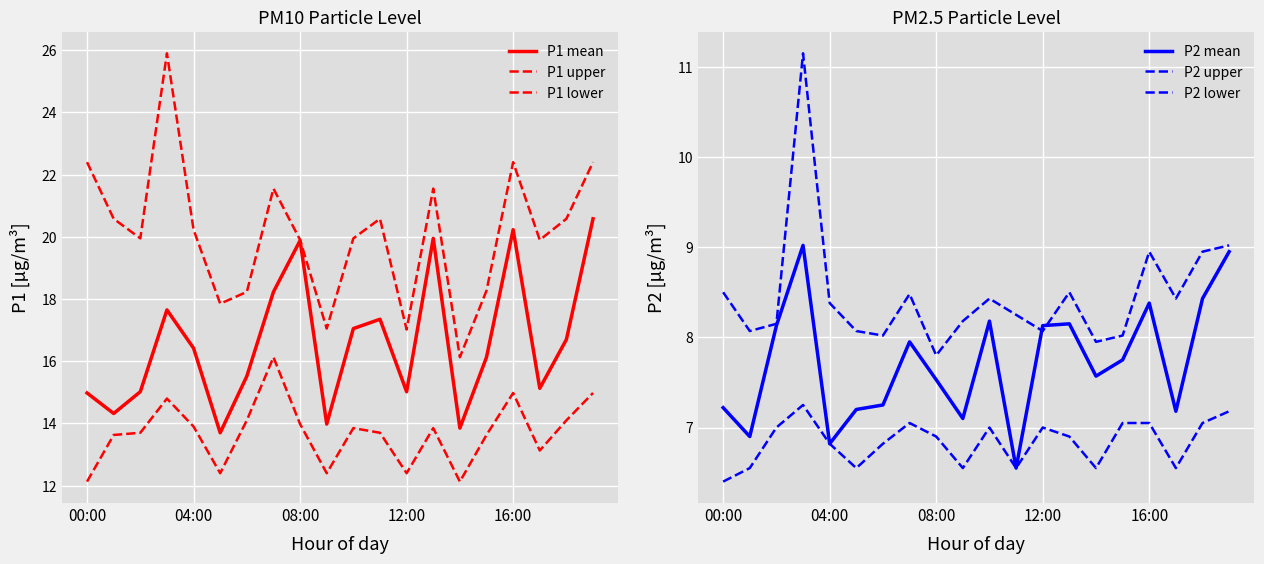

What position from the right is 00:00?

20